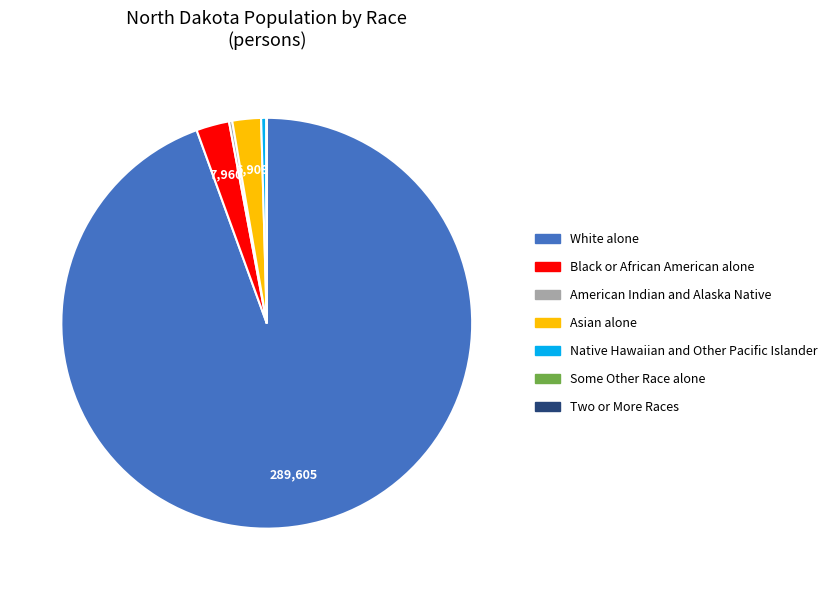

Is the sum of Native Hawaiian and Other Pacific Islander and White alone greater than half?

Yes